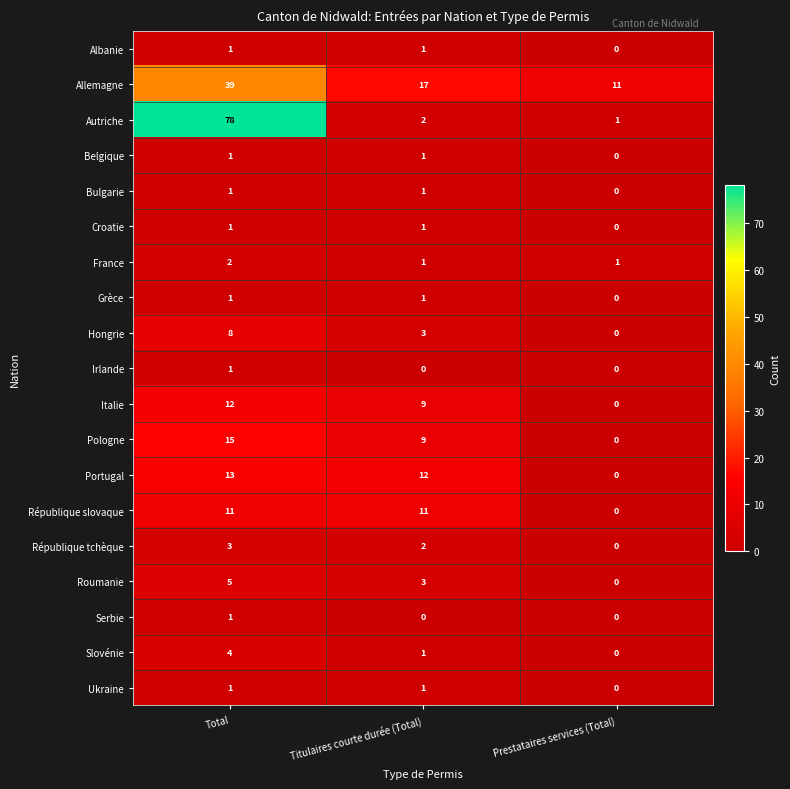

What is the sum of the Roumanie values at Titulaires courte durée (Total) and Total?

8